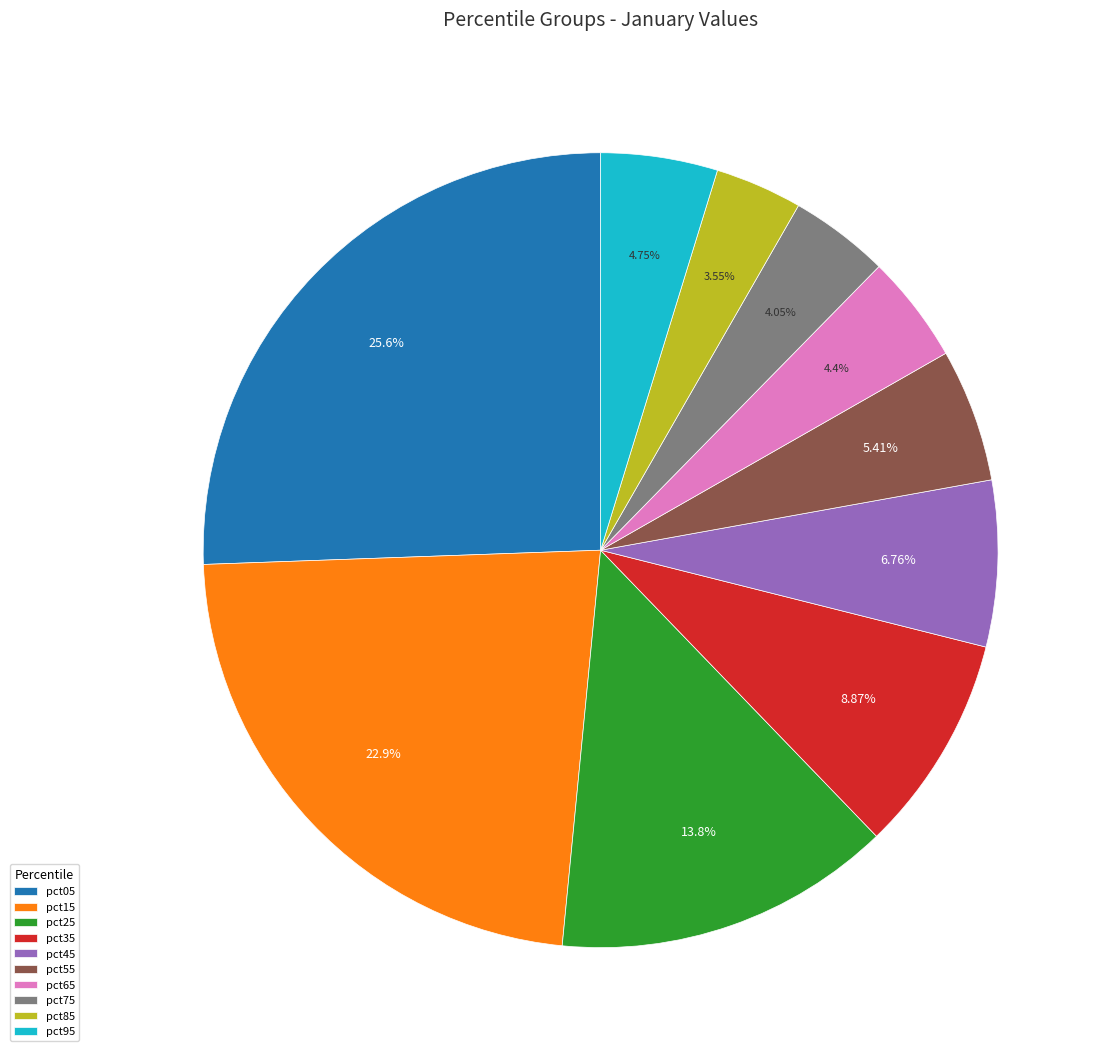

True or false: pct25 accounts for 14% of the total.

True